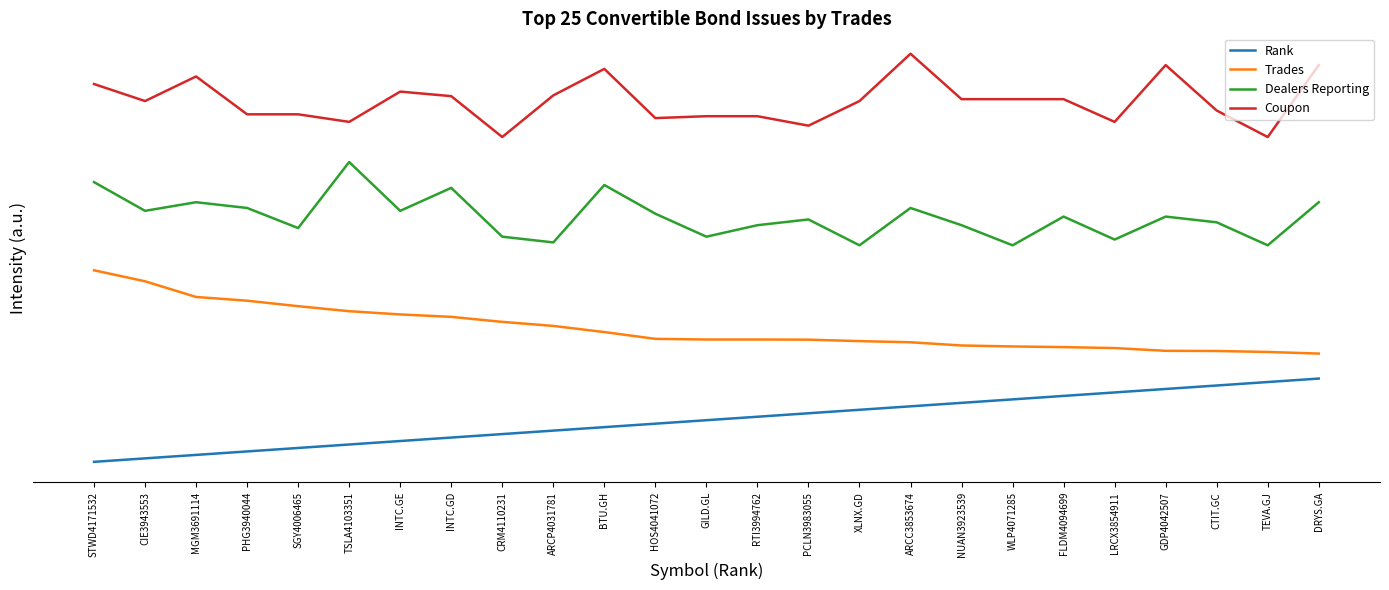

What are all the series names shown in the legend?

Rank, Trades, Dealers Reporting, Coupon